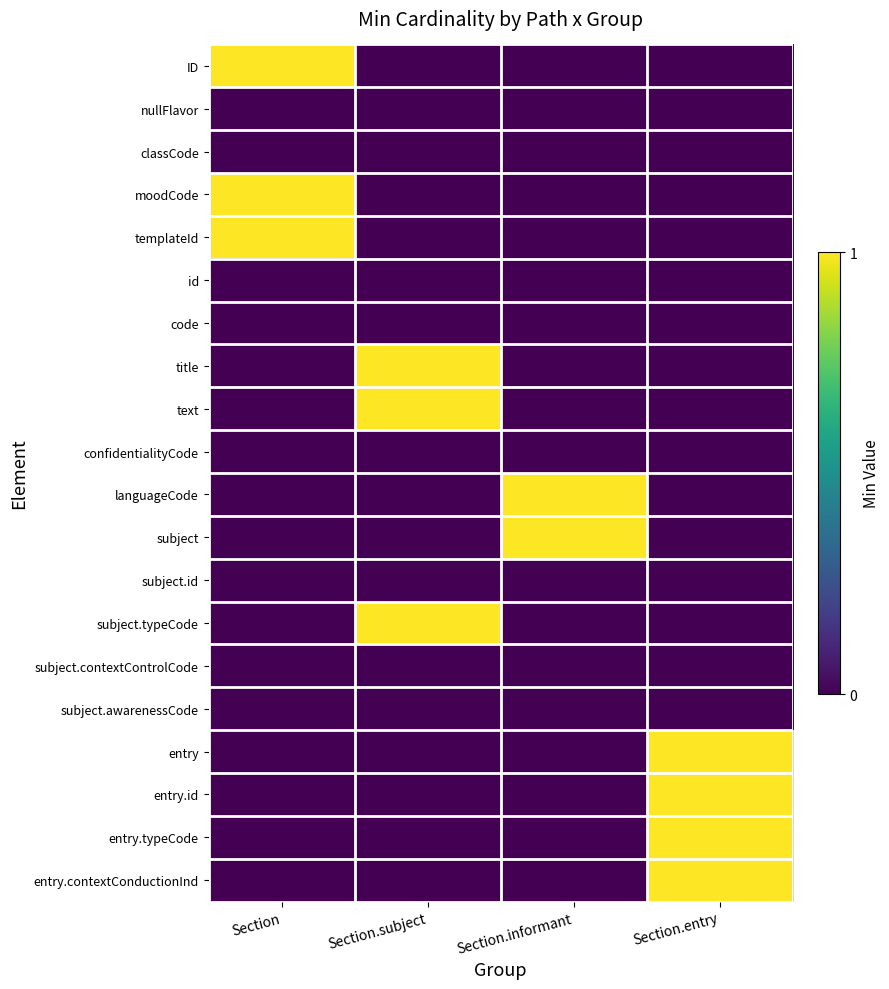

Reading left to right, list all the values displayed in this chart.

ID: Section=1	Section.subject=0	Section.informant=0	Section.entry=0
nullFlavor: Section=0	Section.subject=0	Section.informant=0	Section.entry=0
classCode: Section=0	Section.subject=0	Section.informant=0	Section.entry=0
moodCode: Section=1	Section.subject=0	Section.informant=0	Section.entry=0
templateId: Section=1	Section.subject=0	Section.informant=0	Section.entry=0
id: Section=0	Section.subject=0	Section.informant=0	Section.entry=0
code: Section=0	Section.subject=0	Section.informant=0	Section.entry=0
title: Section=0	Section.subject=1	Section.informant=0	Section.entry=0
text: Section=0	Section.subject=1	Section.informant=0	Section.entry=0
confidentialityCode: Section=0	Section.subject=0	Section.informant=0	Section.entry=0
languageCode: Section=0	Section.subject=0	Section.informant=1	Section.entry=0
subject: Section=0	Section.subject=0	Section.informant=1	Section.entry=0
subject.id: Section=0	Section.subject=0	Section.informant=0	Section.entry=0
subject.typeCode: Section=0	Section.subject=1	Section.informant=0	Section.entry=0
subject.contextControlCode: Section=0	Section.subject=0	Section.informant=0	Section.entry=0
subject.awarenessCode: Section=0	Section.subject=0	Section.informant=0	Section.entry=0
entry: Section=0	Section.subject=0	Section.informant=0	Section.entry=1
entry.id: Section=0	Section.subject=0	Section.informant=0	Section.entry=1
entry.typeCode: Section=0	Section.subject=0	Section.informant=0	Section.entry=1
entry.contextConductionInd: Section=0	Section.subject=0	Section.informant=0	Section.entry=1